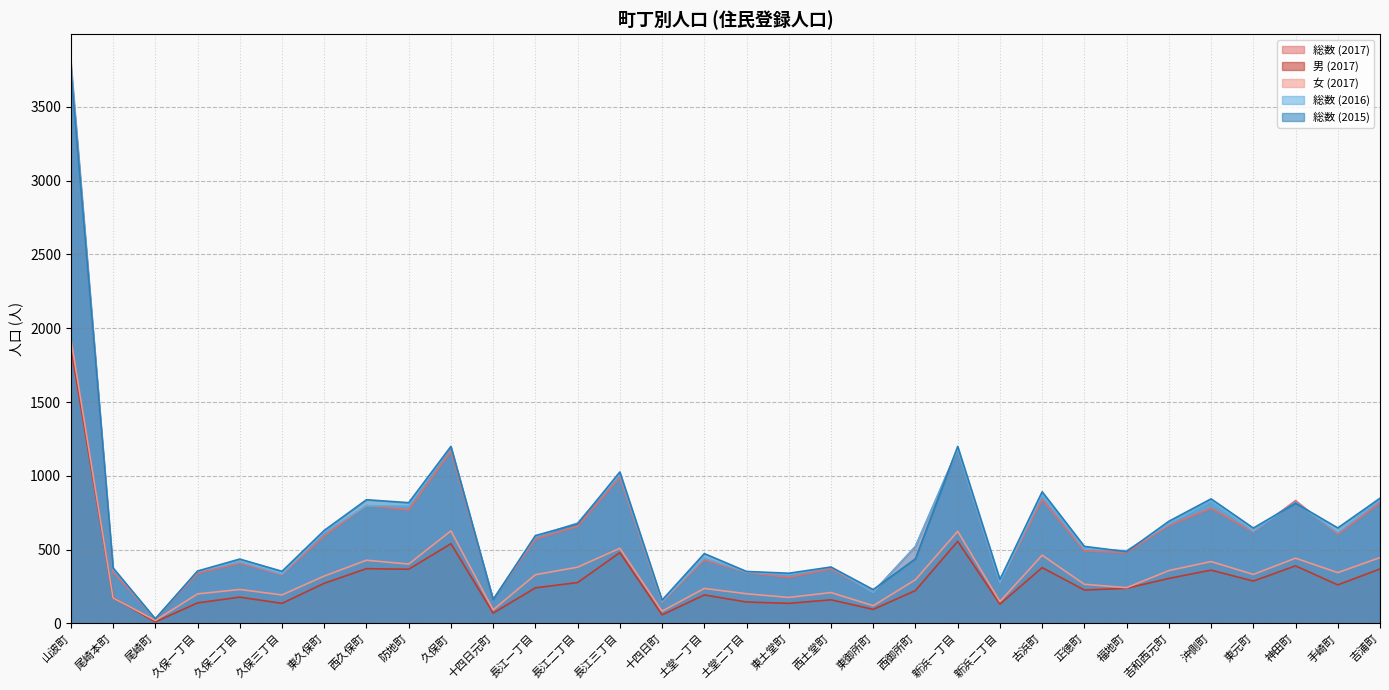

List the labels in order of 男 (2017) value, largest first.

山波町, 新浜一丁目, 久保町, 長江三丁目, 神田町, 古浜町, 西久保町, 吉浦町, 防地町, 沖側町, 吉和西元町, 東元町, 長江二丁目, 東久保町, 手崎町, 長江一丁目, 福地町, 正徳町, 西御所町, 土堂一丁目, 久保二丁目, 尾崎本町, 西土堂町, 土堂二丁目, 久保一丁目, 久保三丁目, 東土堂町, 新浜二丁目, 東御所町, 十四日元町, 十四日町, 尾崎町